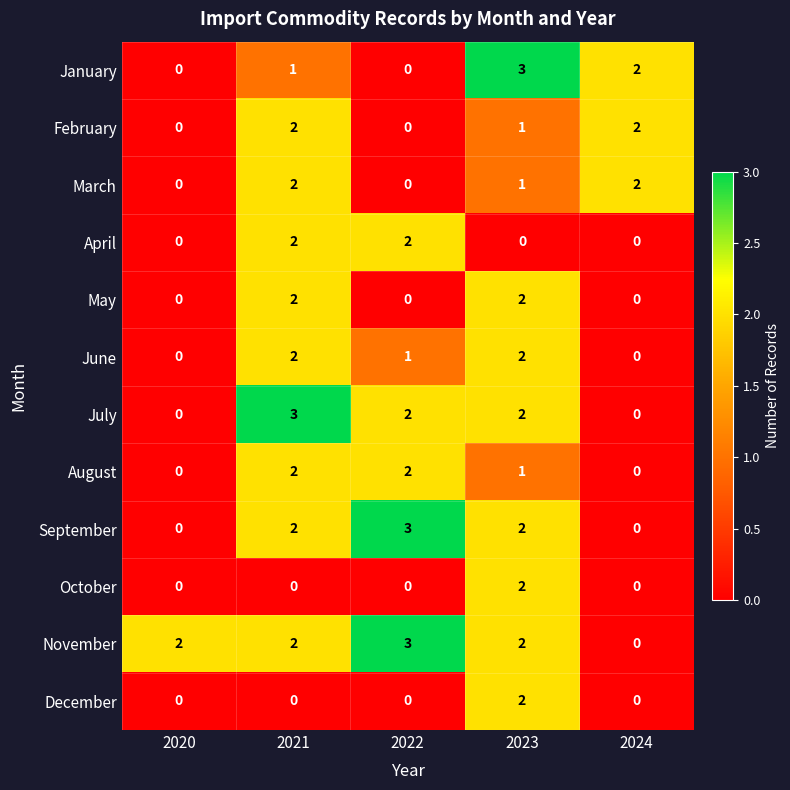

What is the sum of all August values?

5